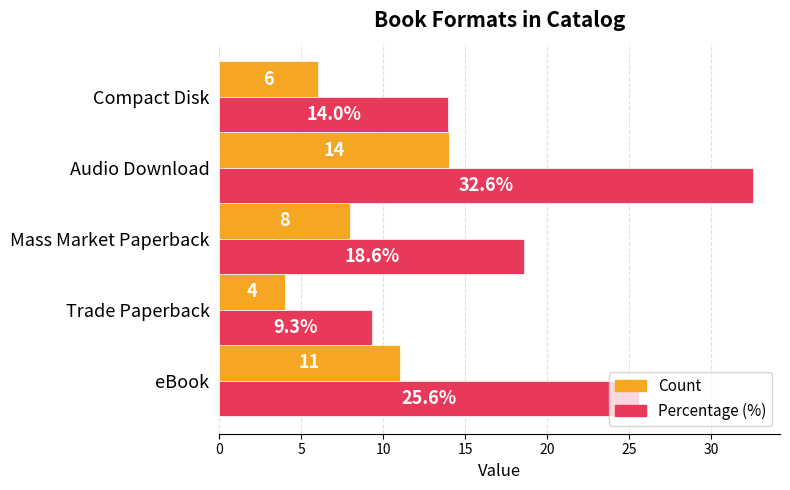

How many data points in Count are less than 8?

2